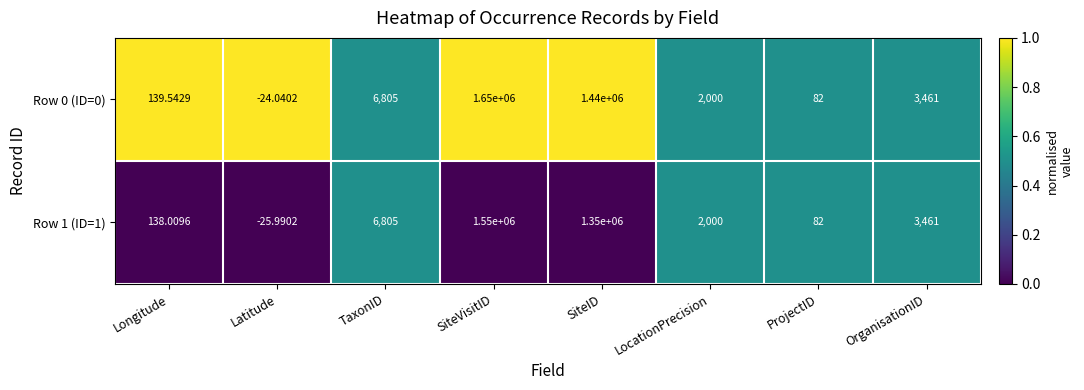

Which series has the largest total across all categories?

Row 0 (ID=0)